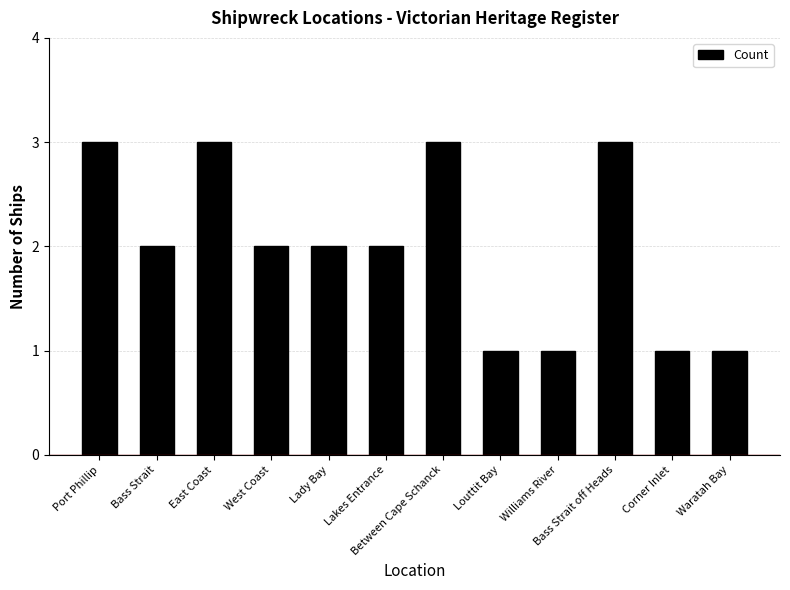

The value at Bass Strait off Heads is 3. True or false?

True